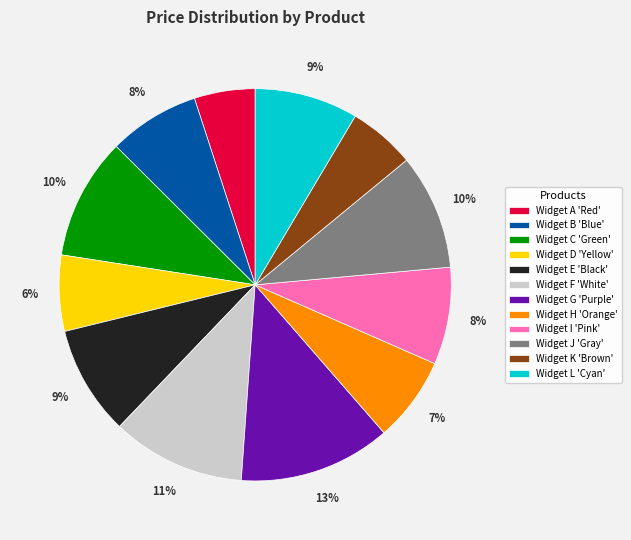

Which has a higher value, Widget H 'Orange' or Widget I 'Pink'?

Widget I 'Pink'